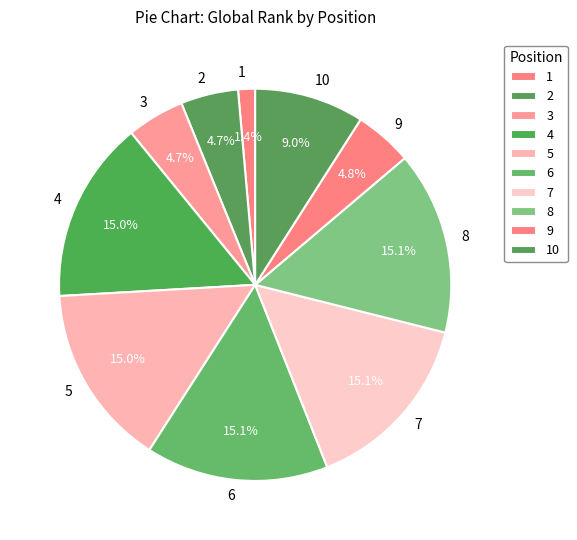

To the nearest percent, what portion does 10 represent?

9%